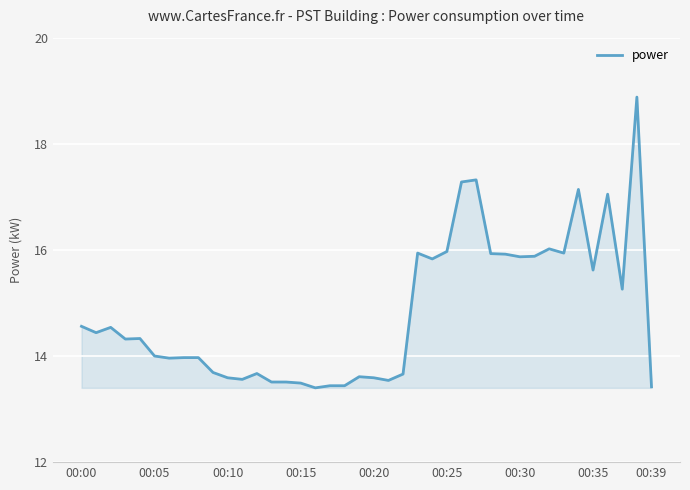

True or false: the data has more than 2 interior local peaks.

True